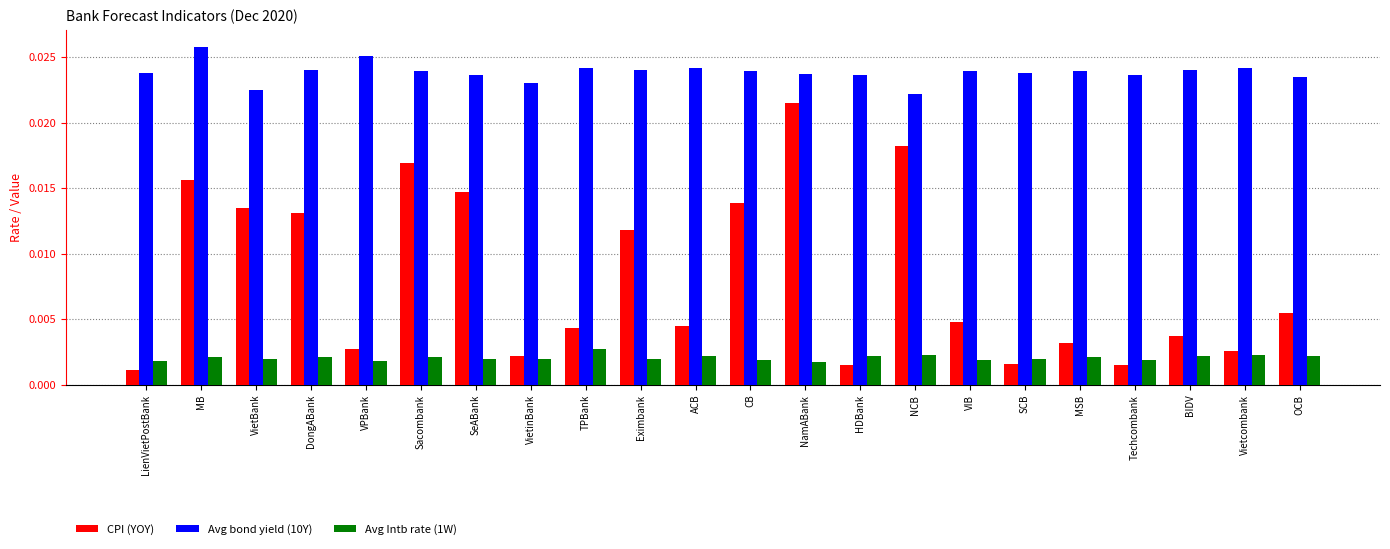

List the series in order of their peak value, highest first.

Avg bond yield (10Y), CPI (YOY), Avg Intb rate (1W)